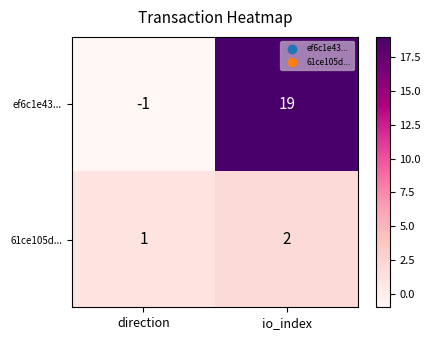

Reading left to right, list all the values displayed in this chart.

ef6c1e43...: -1	19
61ce105d...: 1	2